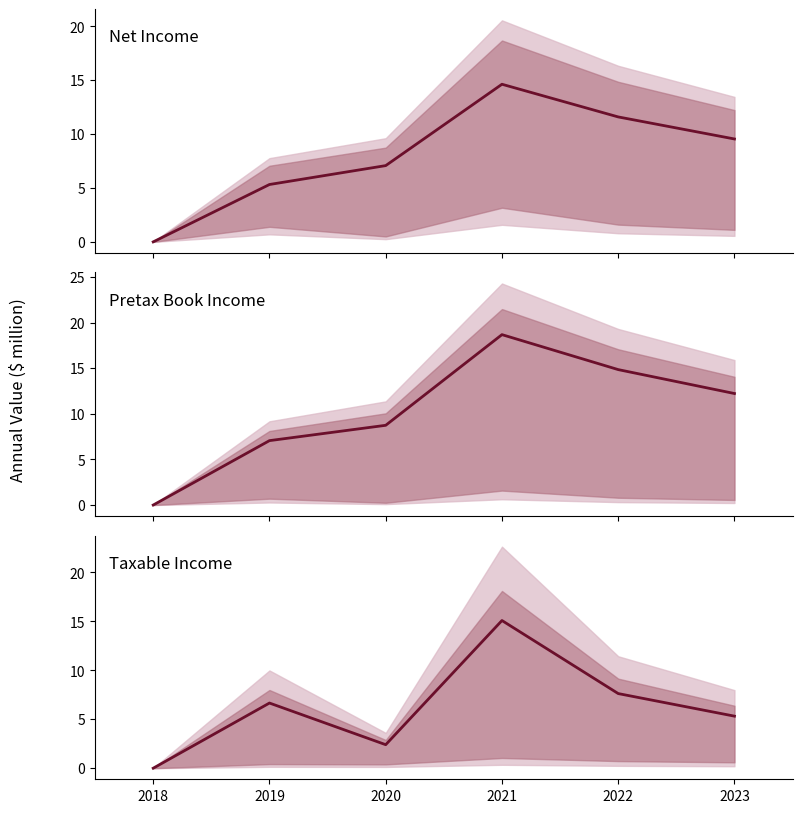

True or false: Taxable Income has more than 1 points higher than both neighbors.

True